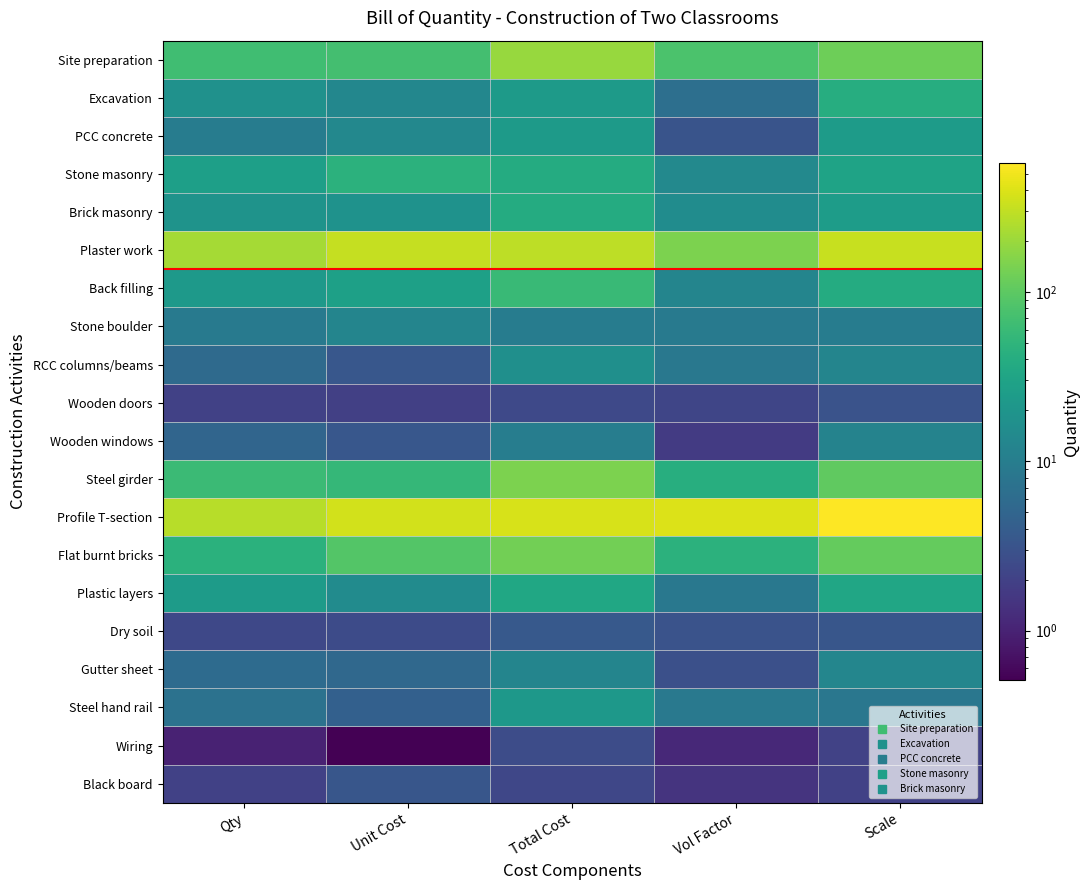

Rank the series at Qty from lowest to highest value.

Wiring, Wooden doors, Black board, Dry soil, Wooden windows, RCC columns/beams, Gutter sheet, Steel hand rail, Stone boulder, PCC concrete, Excavation, Brick masonry, Back filling, Plastic layers, Stone masonry, Flat burnt bricks, Steel girder, Site preparation, Plaster work, Profile T-section